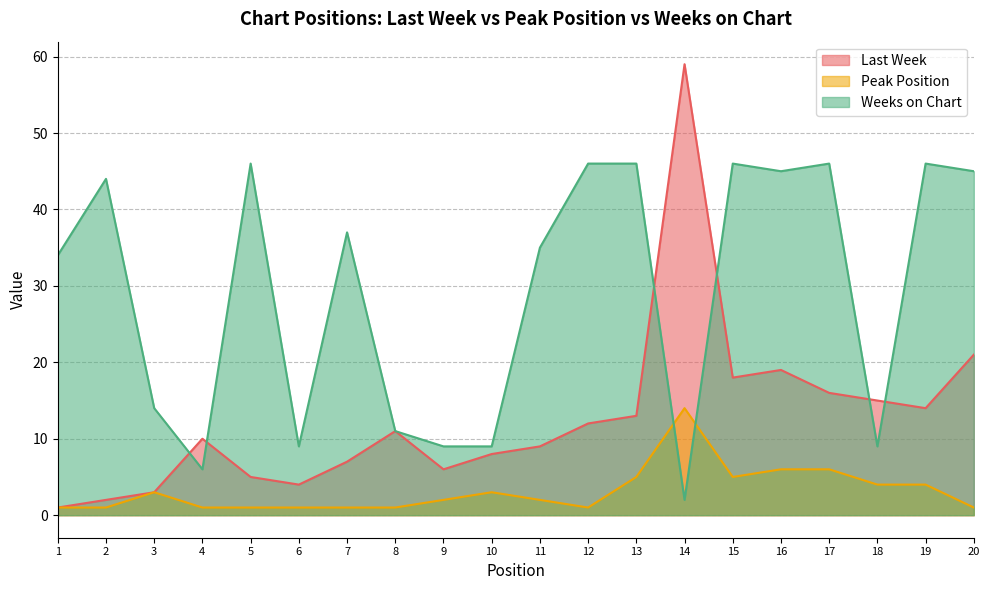

The Last Week series shows 4 at 10. True or false?

False